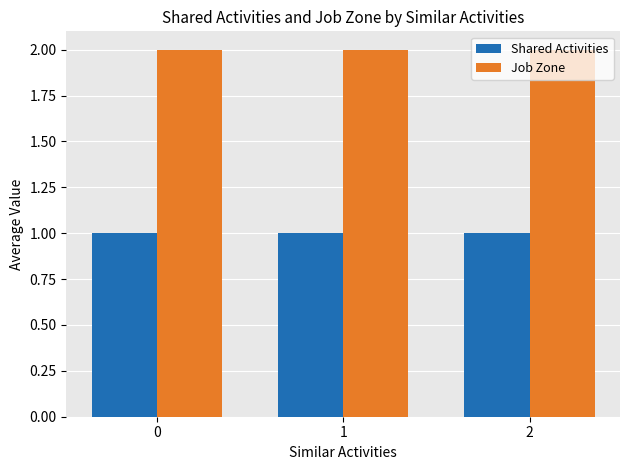

How many data points does each series have?

3